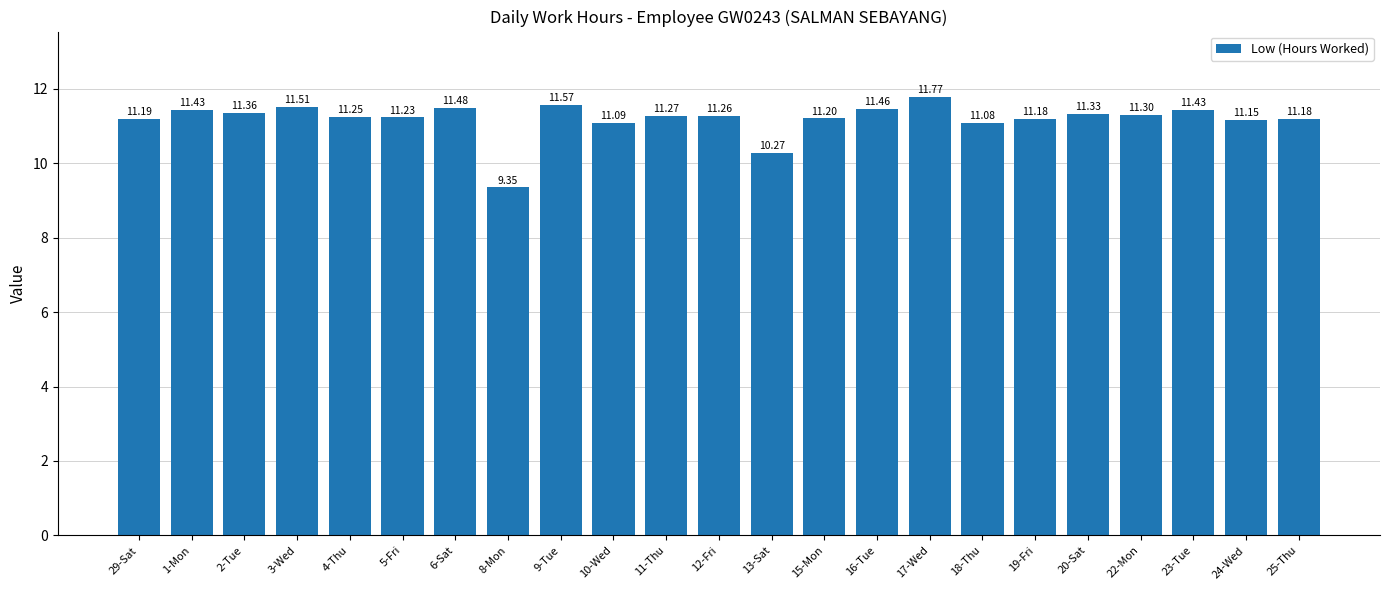

Approximately how many times larger is the value at 20-Sat compared to 24-Wed?

1.0